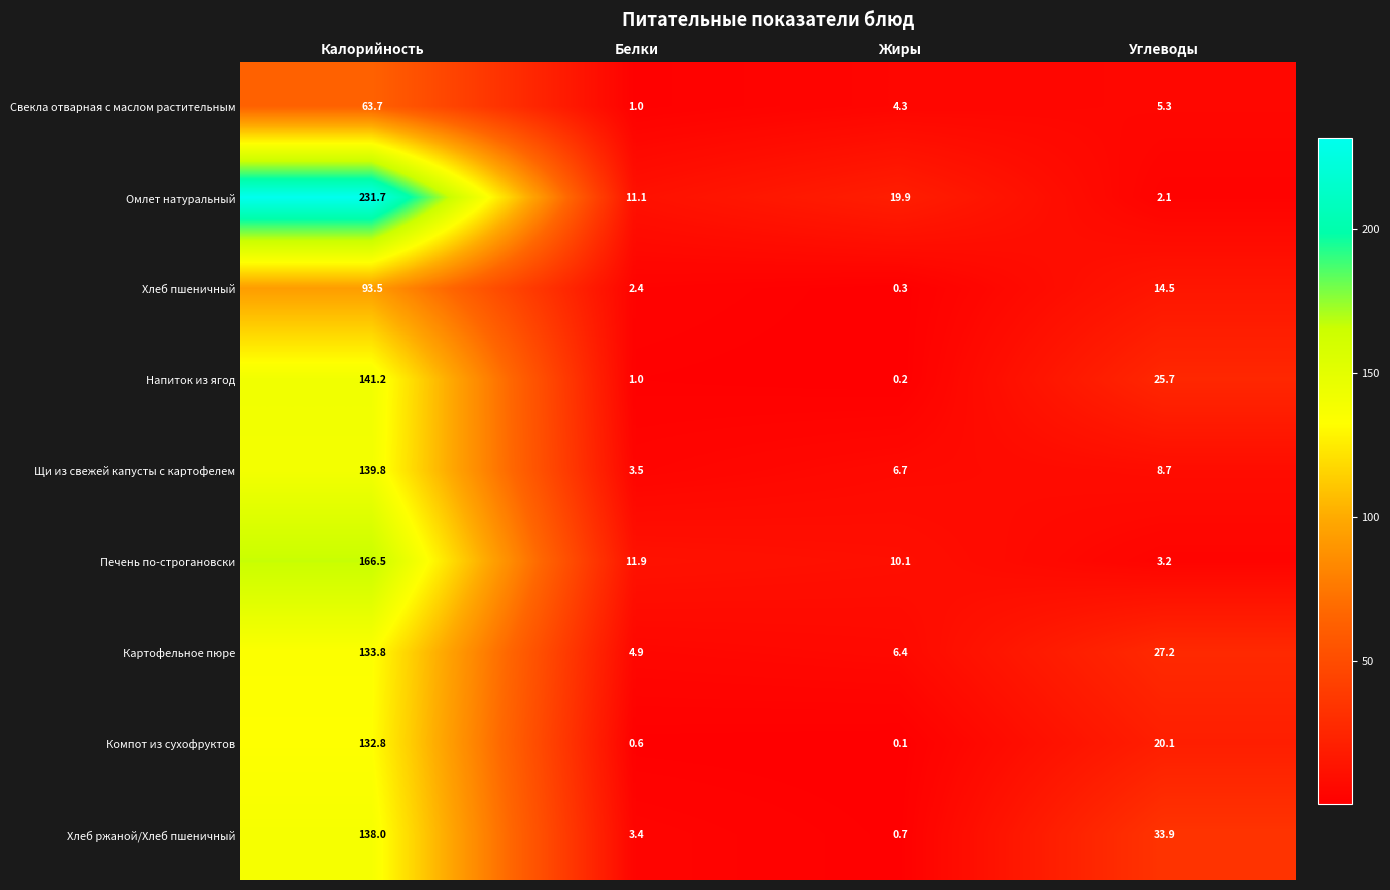

What is the difference between the highest and lowest values at Белки?

11.3